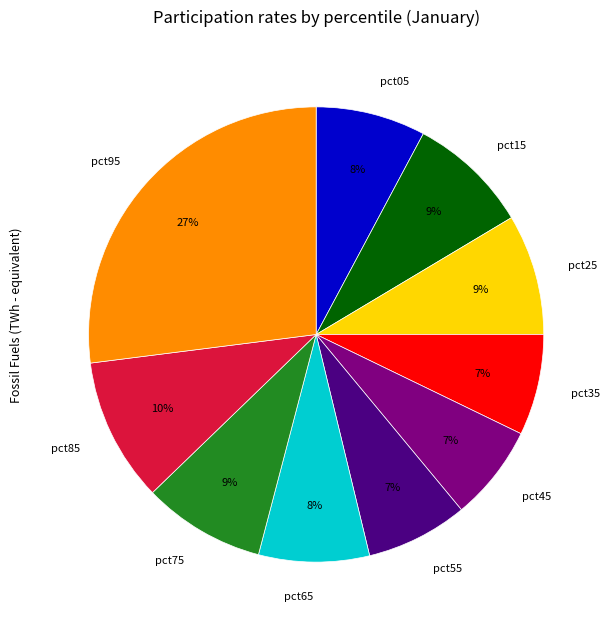

The pct75 slice represents 14% of the pie. True or false?

False